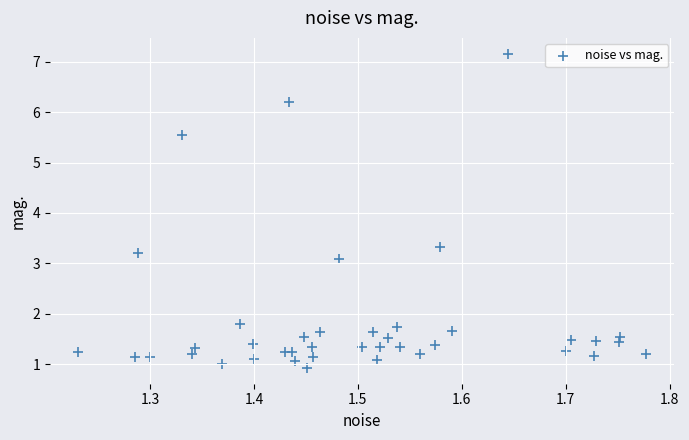

What is the range of Y values (max minus min)?

6.2